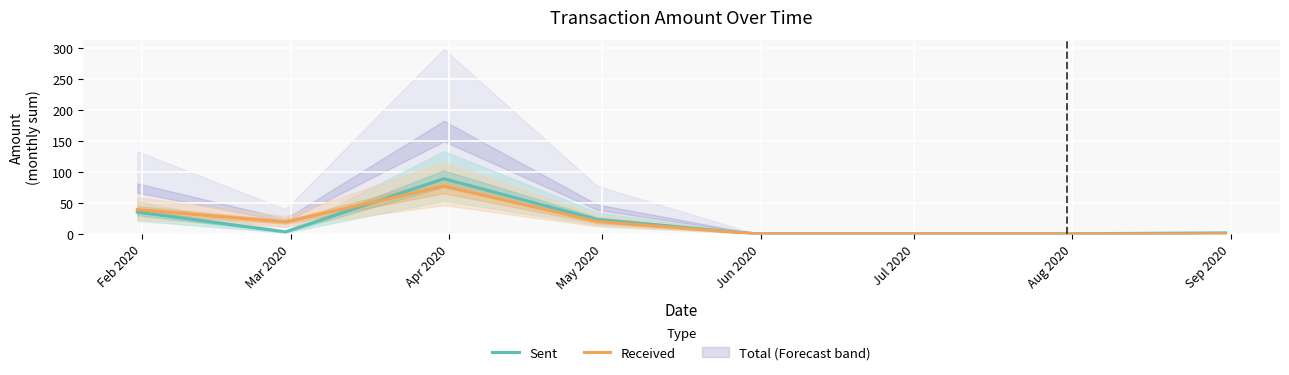

Where is the first local maximum for Sent?

Apr 2020